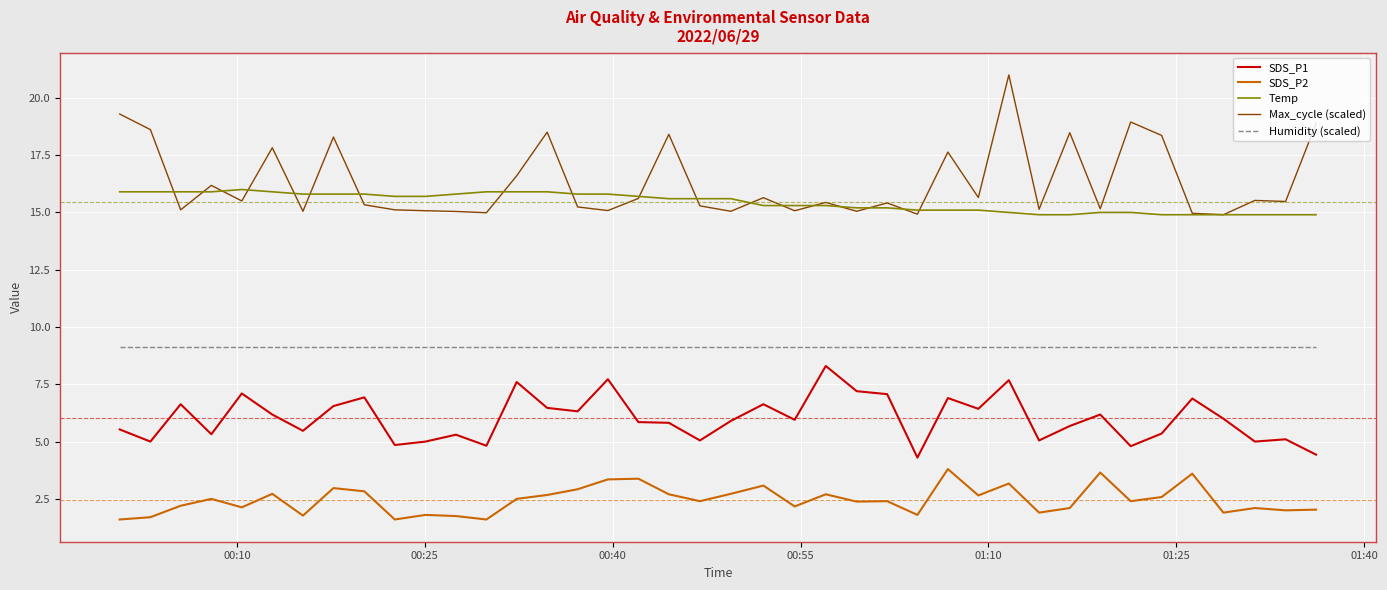

What is the lowest value of the Humidity (scaled) series?

9.1